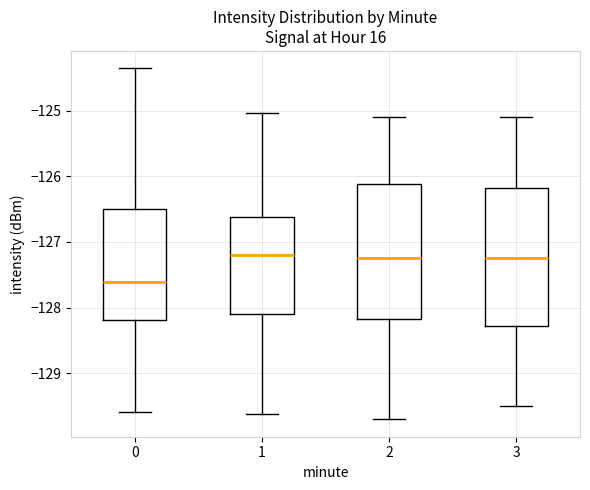

Reading left to right, transcribe this box plot: for each box, give where its median line is, the range the box spans, and where its two whiskers end, as read against the y-axis. The values are not printed on the chart, so give them approximately, as read against the axis.

0: median -127.6, box -128.2 to -126.5, whiskers -129.6 to -124.4
1: median -127.2, box -128.1 to -126.6, whiskers -129.6 to -125.0
2: median -127.2, box -128.2 to -126.1, whiskers -129.7 to -125.1
3: median -127.2, box -128.3 to -126.2, whiskers -129.5 to -125.1